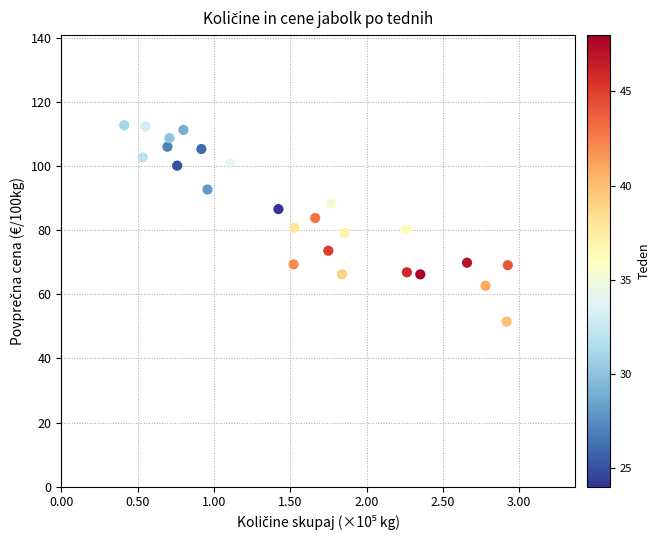

What is the range of X values (max minus min)?

2.5